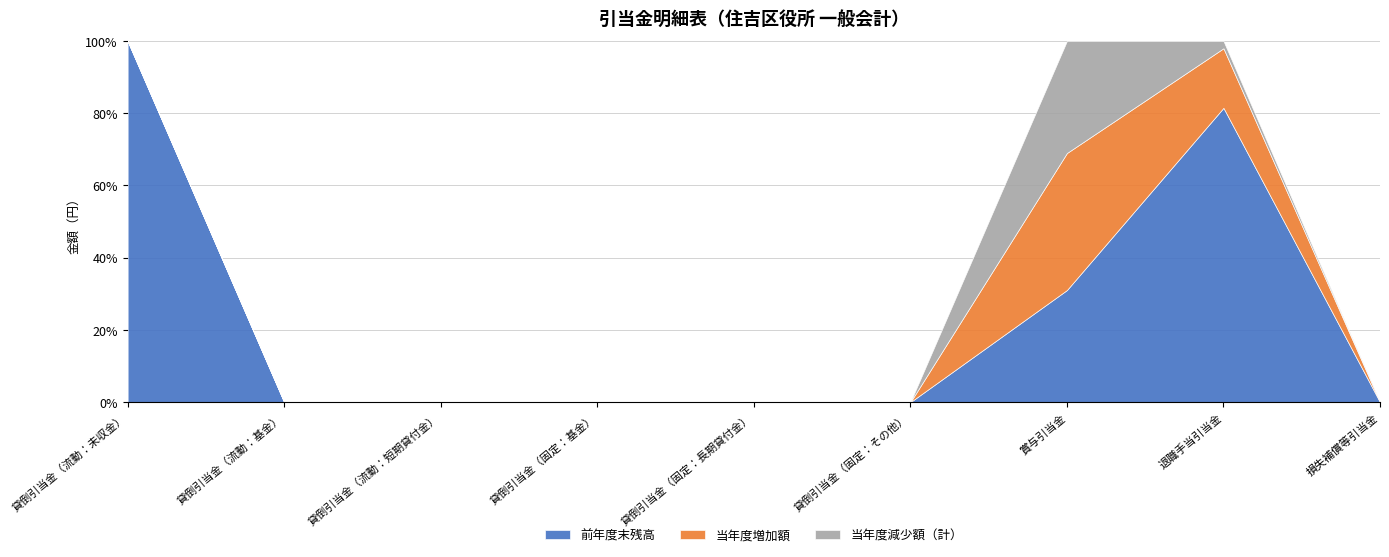

How many positive values does the 当年度減少額（計） series have?

2